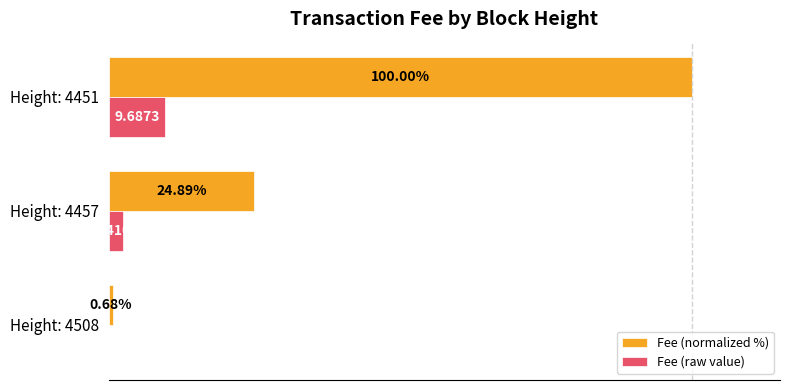

At which category is the sum across all series the highest?

Height: 4451